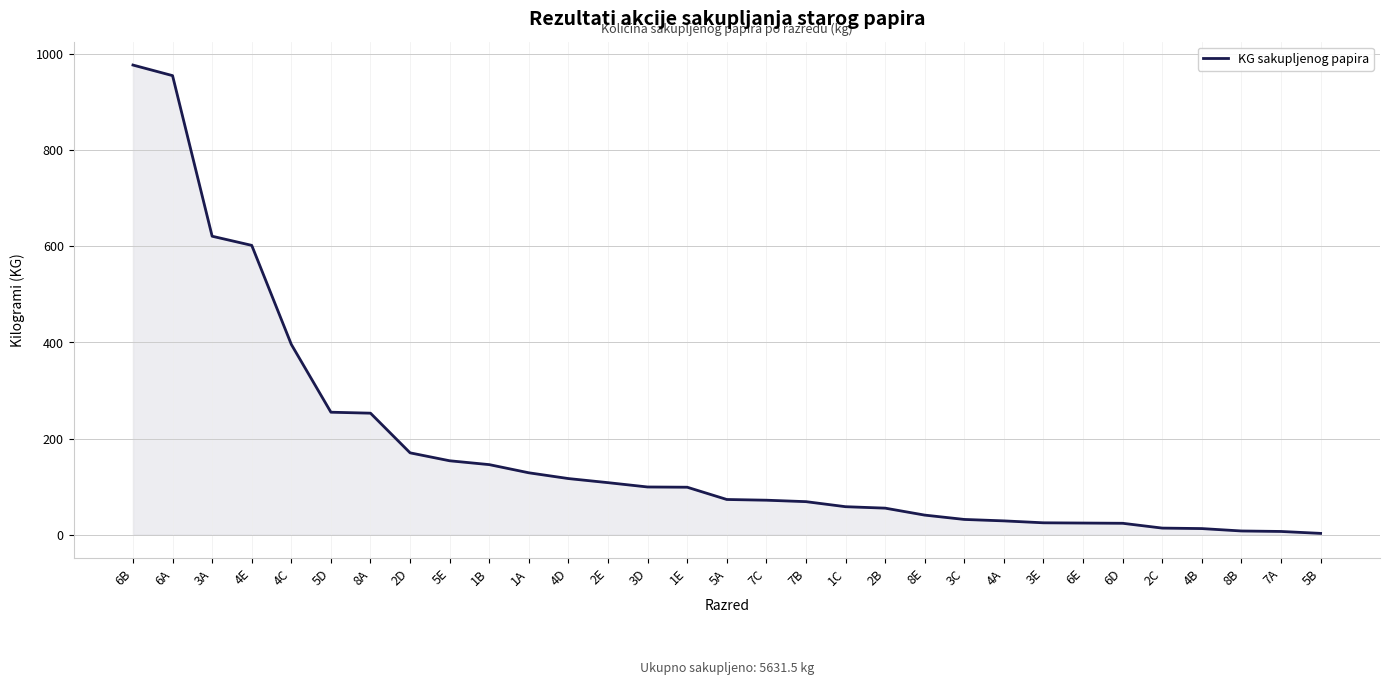

What is the change in value from 3D to 2B?

-44.0